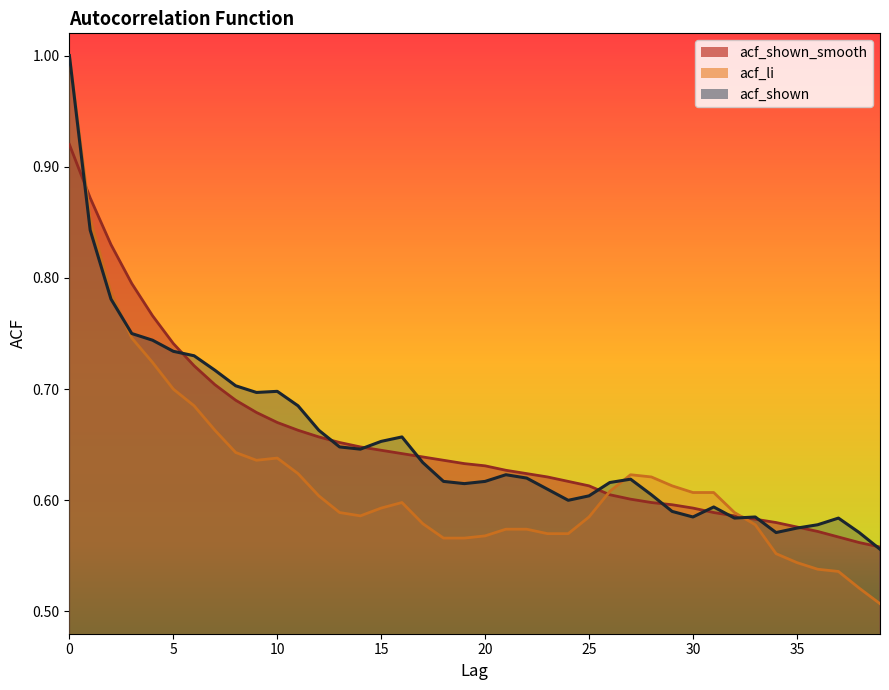

Reading left to right, what are all the values shown in this chart?

acf_shown_smooth: 0.9	0.9	0.8	0.8	0.8	0.7	0.7	0.7	0.7	0.7	0.7	0.7	0.7	0.7	0.6	0.6	0.6	0.6	0.6	0.6	0.6	0.6	0.6	0.6	0.6	0.6	0.6	0.6	0.6	0.6	0.6	0.6	0.6	0.6	0.6	0.6	0.6	0.6	0.6	0.6
acf_li: 1.0	0.9	0.8	0.7	0.7	0.7	0.7	0.7	0.6	0.6	0.6	0.6	0.6	0.6	0.6	0.6	0.6	0.6	0.6	0.6	0.6	0.6	0.6	0.6	0.6	0.6	0.6	0.6	0.6	0.6	0.6	0.6	0.6	0.6	0.6	0.5	0.5	0.5	0.5	0.5
acf_shown: 1.0	0.8	0.8	0.8	0.7	0.7	0.7	0.7	0.7	0.7	0.7	0.7	0.7	0.6	0.6	0.7	0.7	0.6	0.6	0.6	0.6	0.6	0.6	0.6	0.6	0.6	0.6	0.6	0.6	0.6	0.6	0.6	0.6	0.6	0.6	0.6	0.6	0.6	0.6	0.6